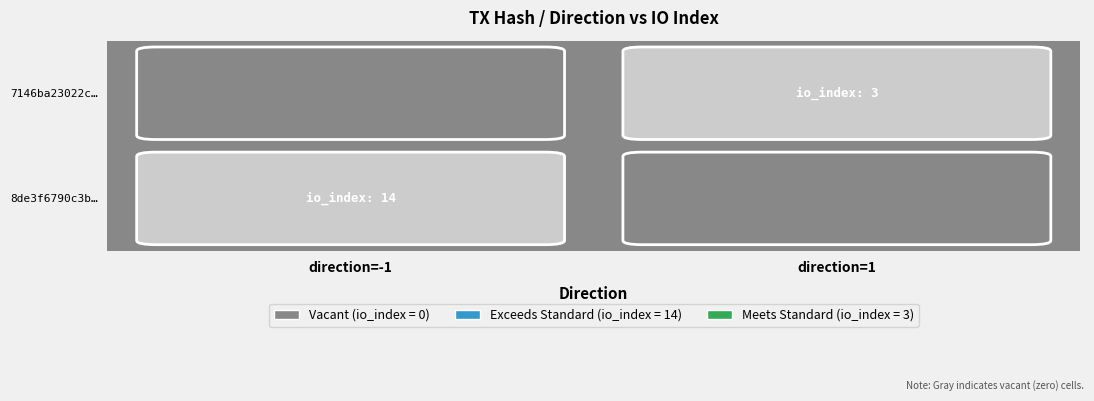

Rank the series by their maximum value, from highest to lowest.

8de3f6790c3bbf3a81a8e4fc8f508a02c3aea66, 7146ba23022cd94c4ca5f0426d5e5cb514b6e4f